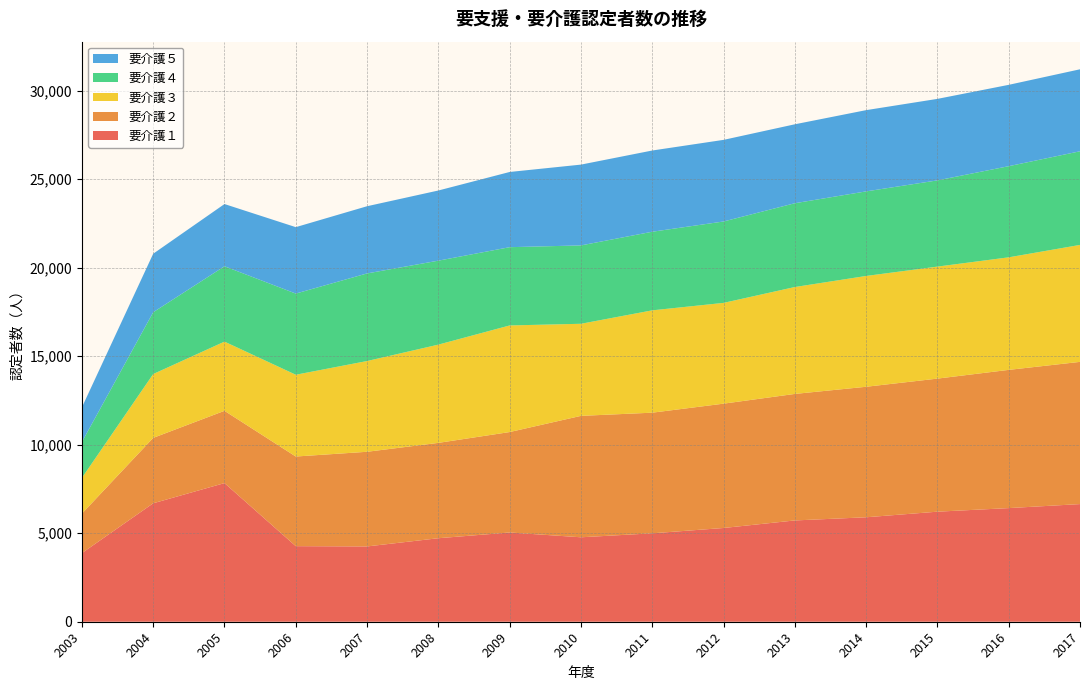

Reading left to right, list all the values displayed in this chart.

要介護１: 3875	6689	7829	4268	4252	4716	5040	4769	4993	5294	5720	5899	6215	6417	6644
要介護２: 2230	3694	4082	5062	5346	5385	5672	6857	6813	7021	7145	7370	7515	7806	8031
要介護３: 2019	3605	3908	4618	5125	5548	6020	5200	5779	5691	6037	6258	6325	6356	6605
要介護４: 2024	3490	4255	4584	4947	4742	4420	4426	4439	4597	4732	4776	4869	5147	5288
要介護５: 1959	3304	3514	3751	3795	3962	4247	4563	4587	4609	4458	4588	4603	4594	4630